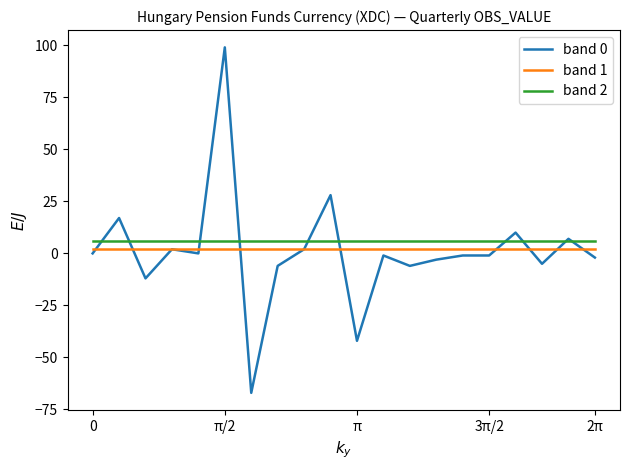

At how many categories does at least one series exceed 47?

1